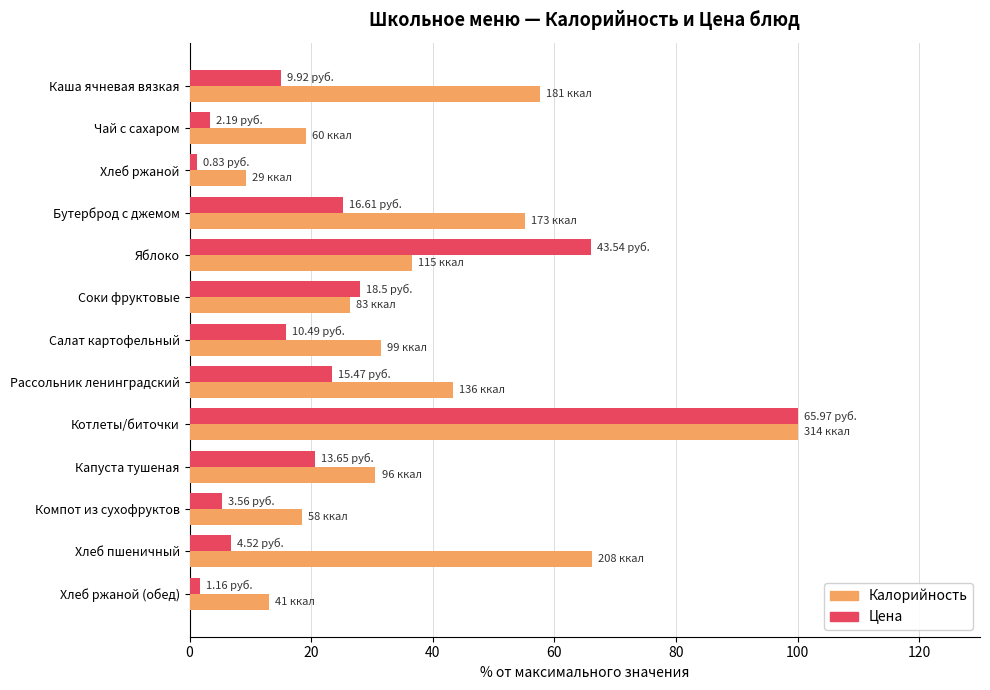

At which category does the chart reach its peak across all series?

Котлеты/биточки